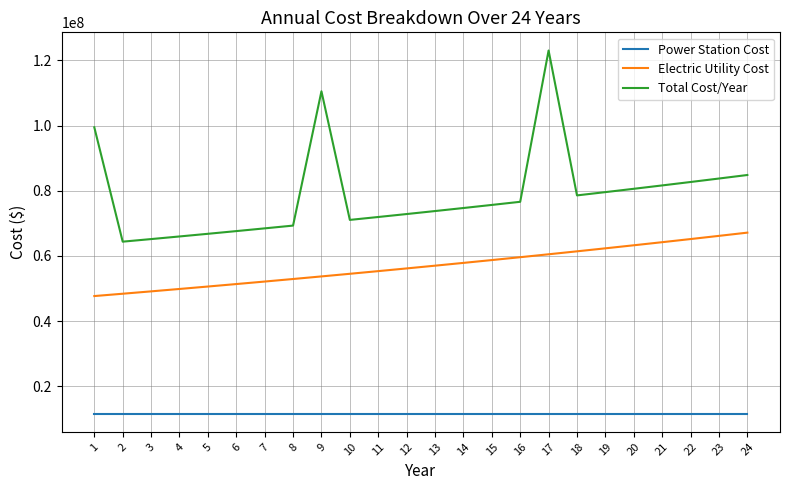

How many series are shown in this chart?

3